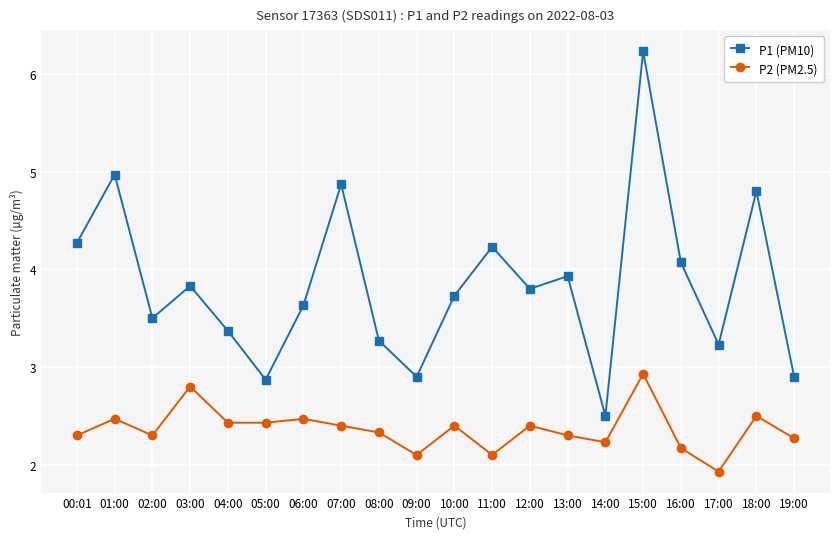

What is the minimum value shown in the chart?

1.9